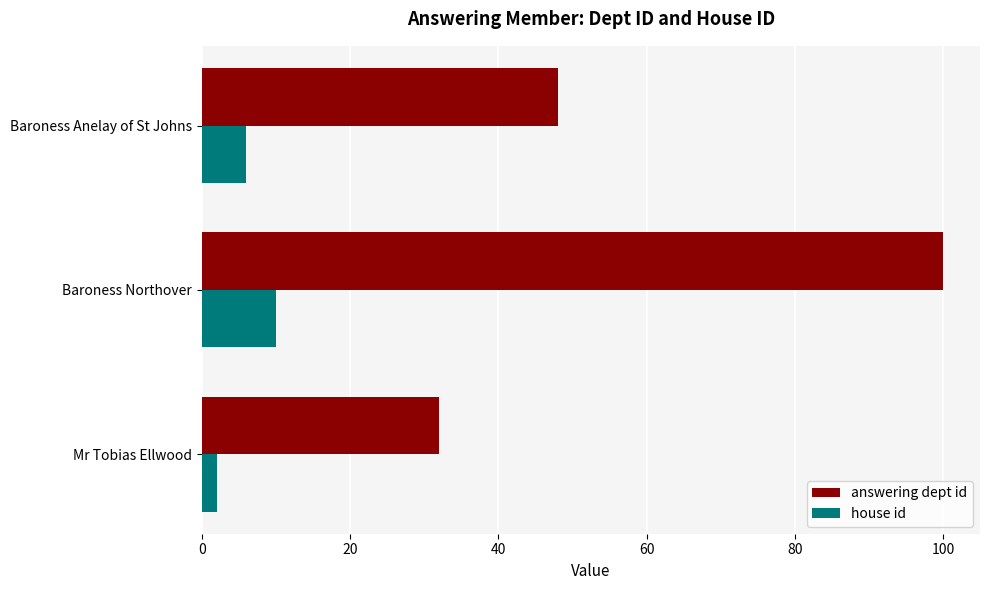

Rank the categories by answering dept id value from lowest to highest.

Mr Tobias Ellwood, Baroness Anelay of St Johns, Baroness Northover